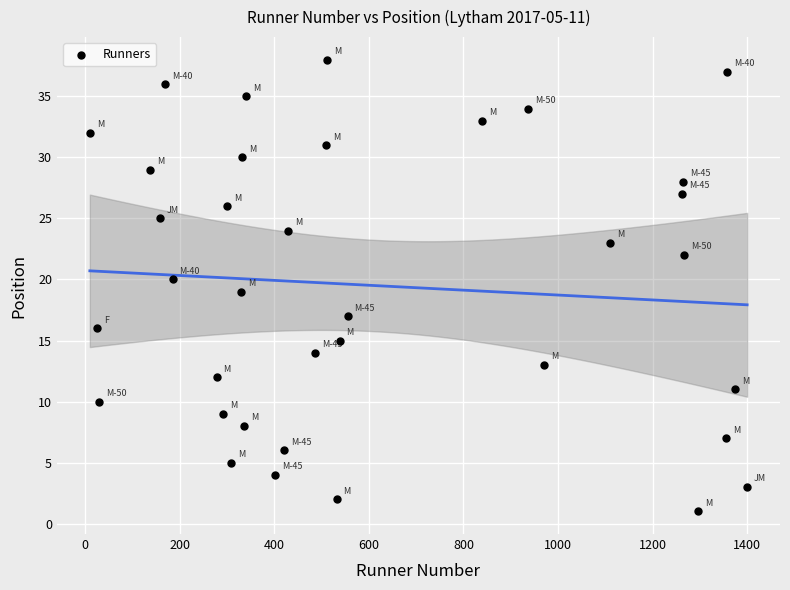

What is the range of X values (max minus min)?

1390